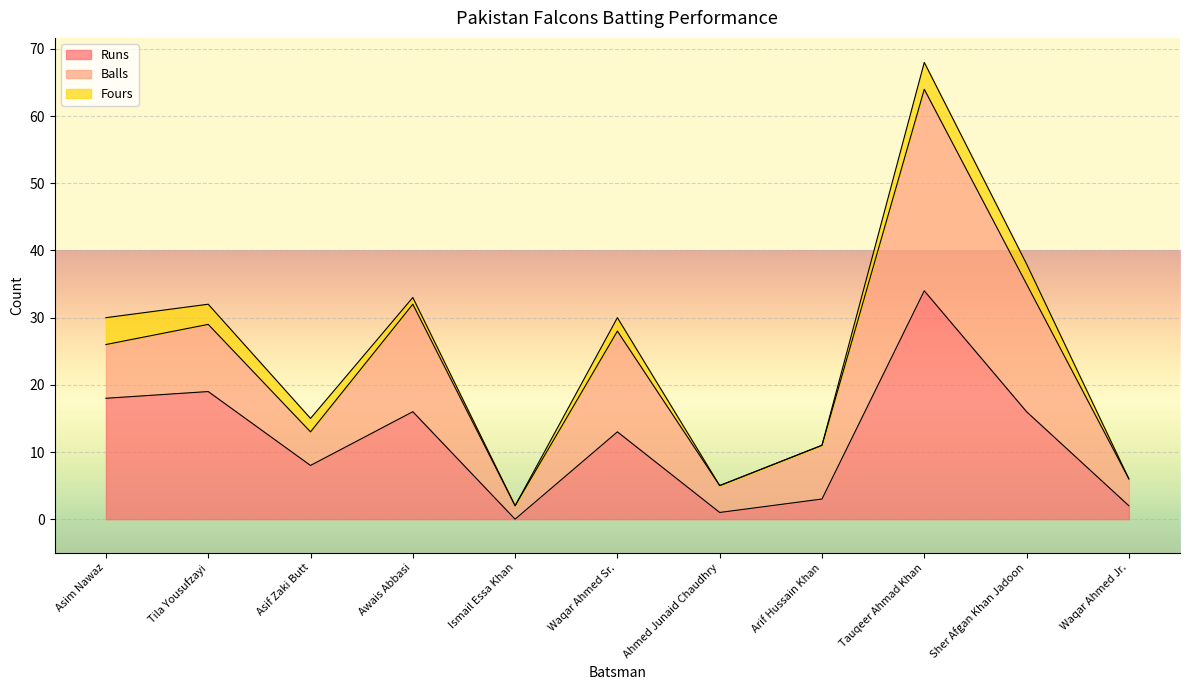

True or false: Balls and Fours cross at least once.

False